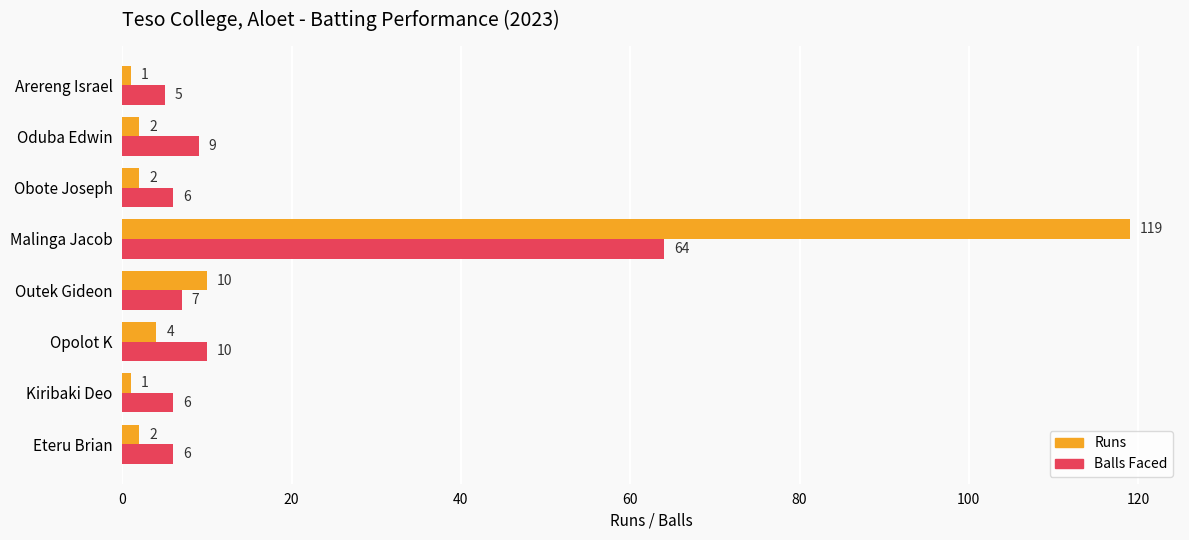

Which series has the largest range (max minus min)?

Runs